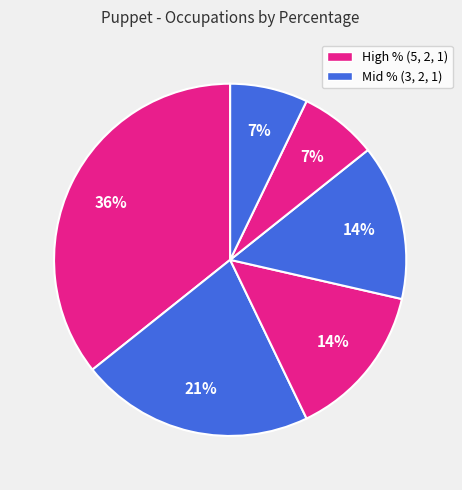

How many segments does this pie chart have?

6